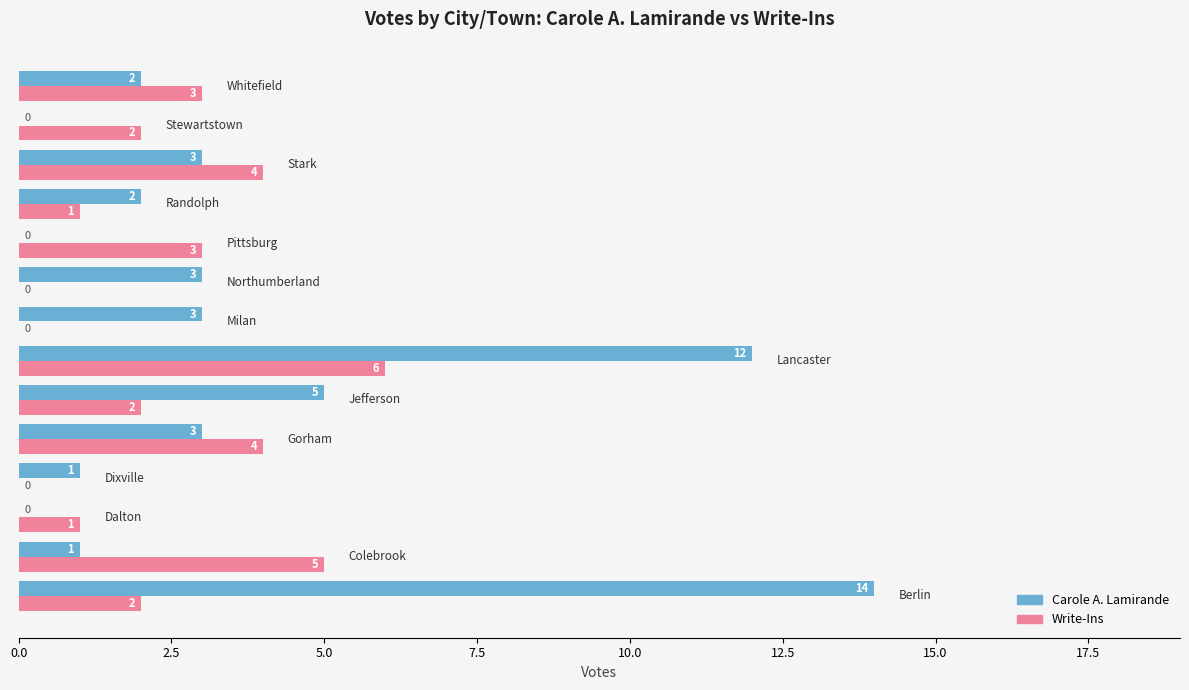

What is the sum of all Carole A. Lamirande values?

49